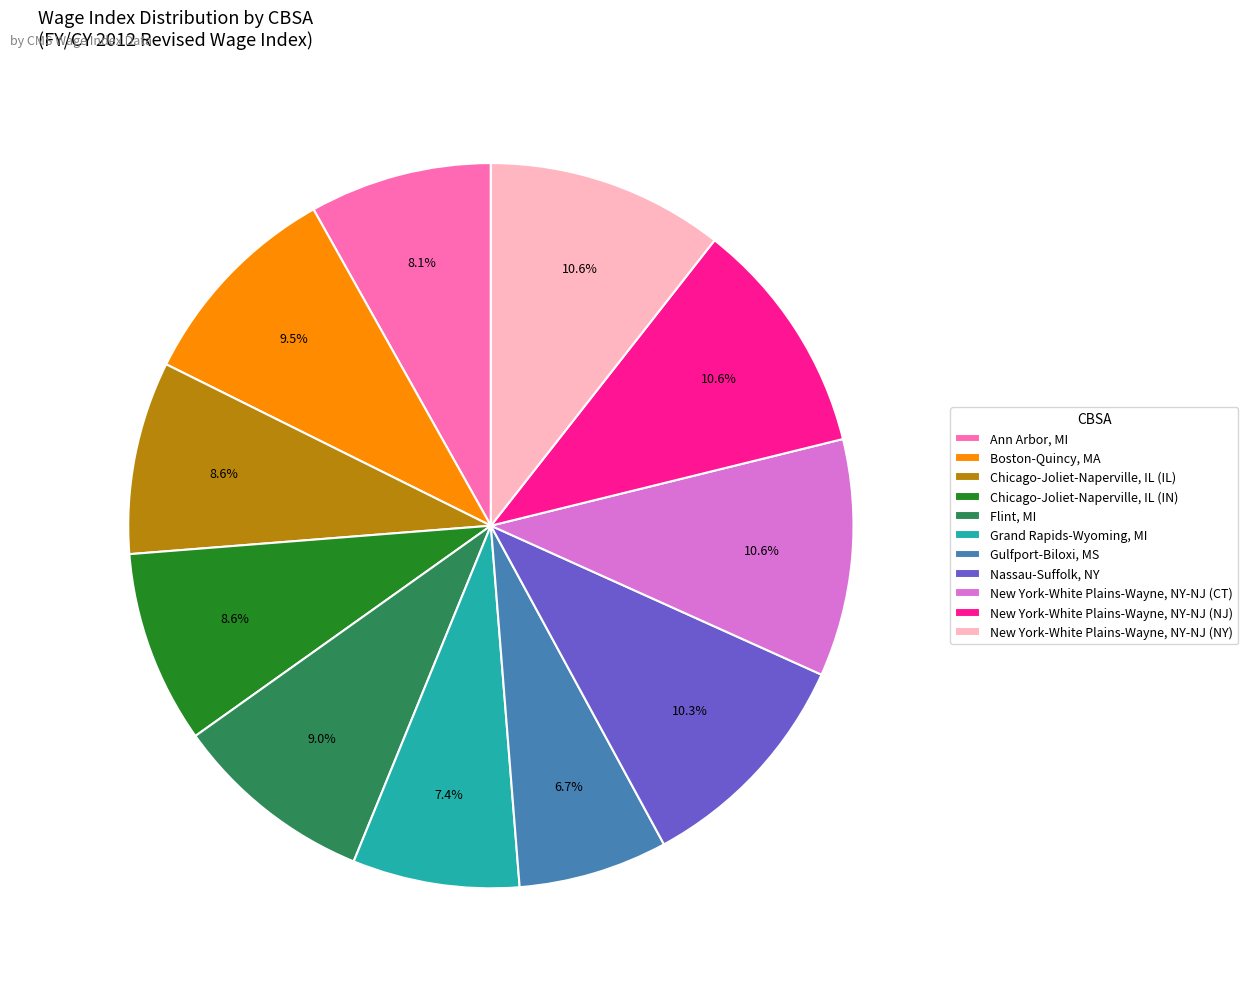

To the nearest percent, what portion does Chicago-Joliet-Naperville, IL (IN) represent?

9%